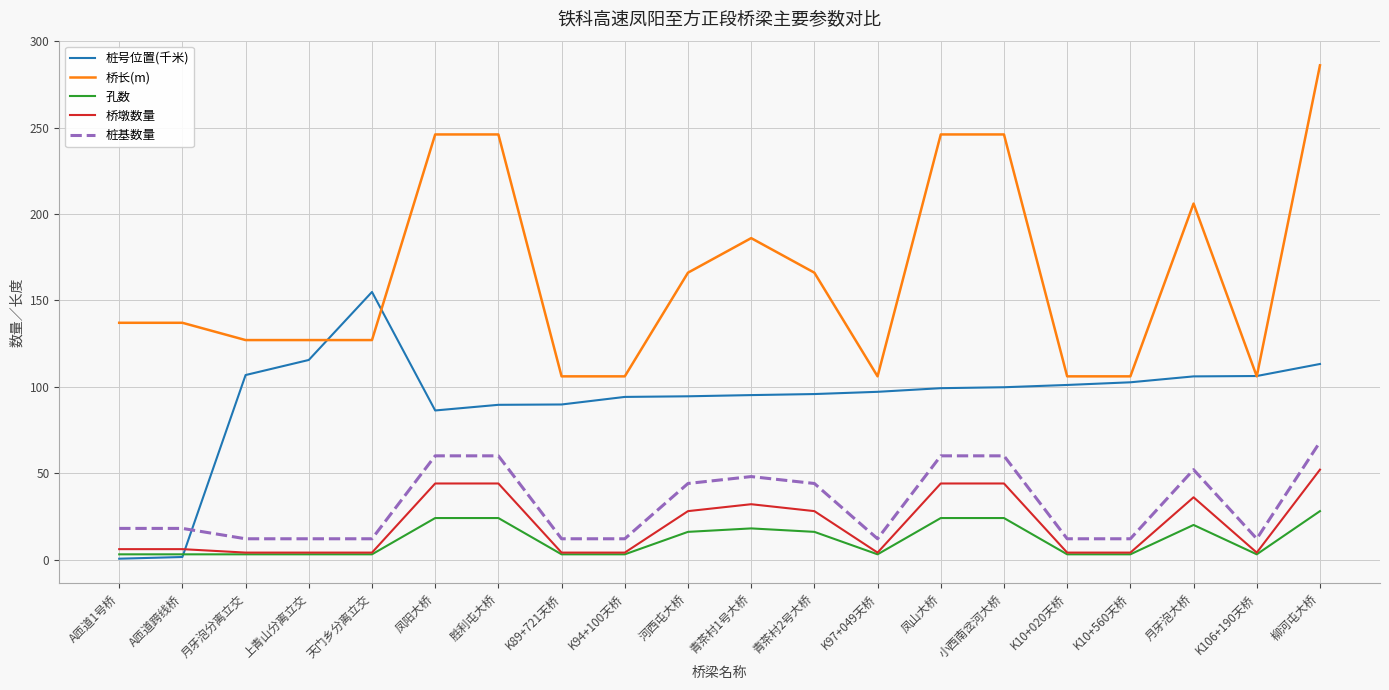

True or false: 孔数 and 桥长(m) intersect in this chart.

False